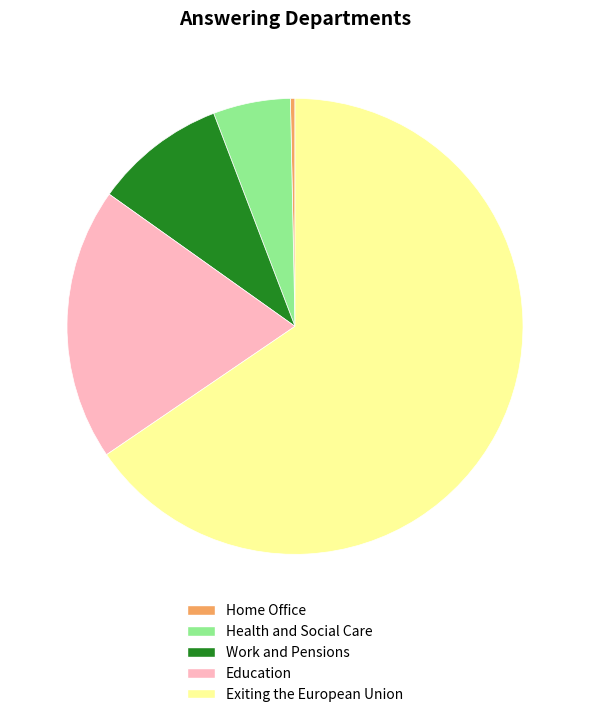

Is there any slice that represents more than half of the pie?

Yes